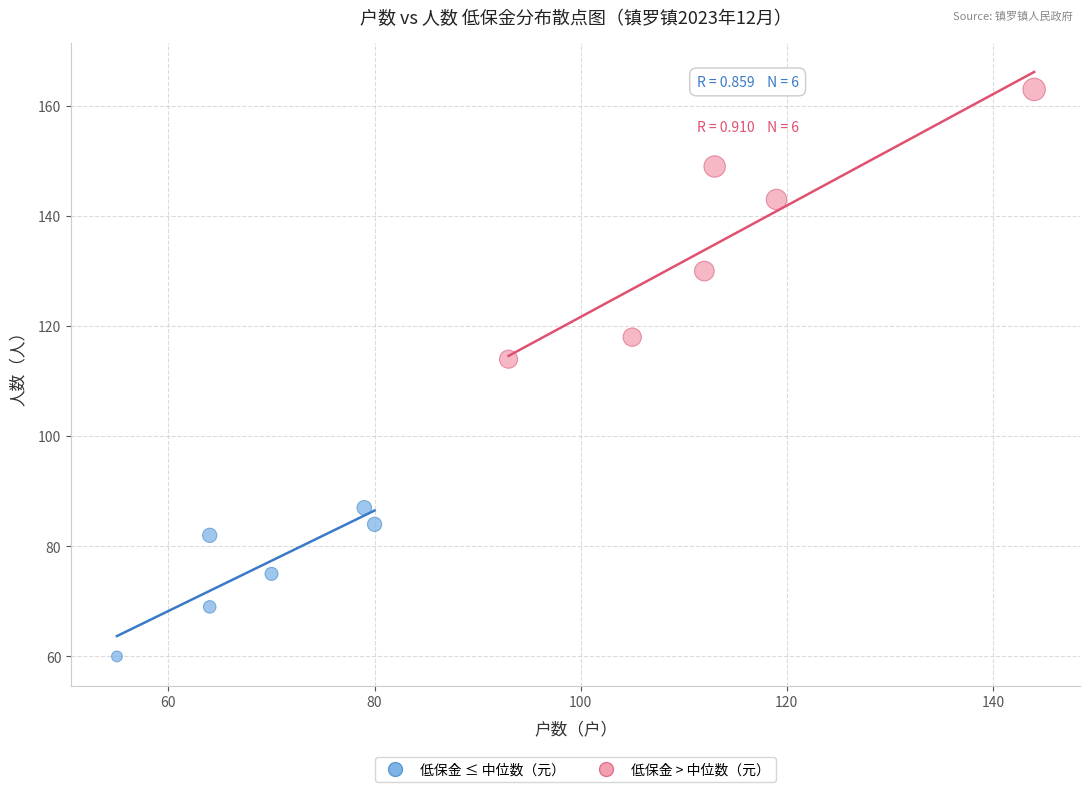

Which series reaches the maximum Y coordinate?

低保金 > 中位数（元）